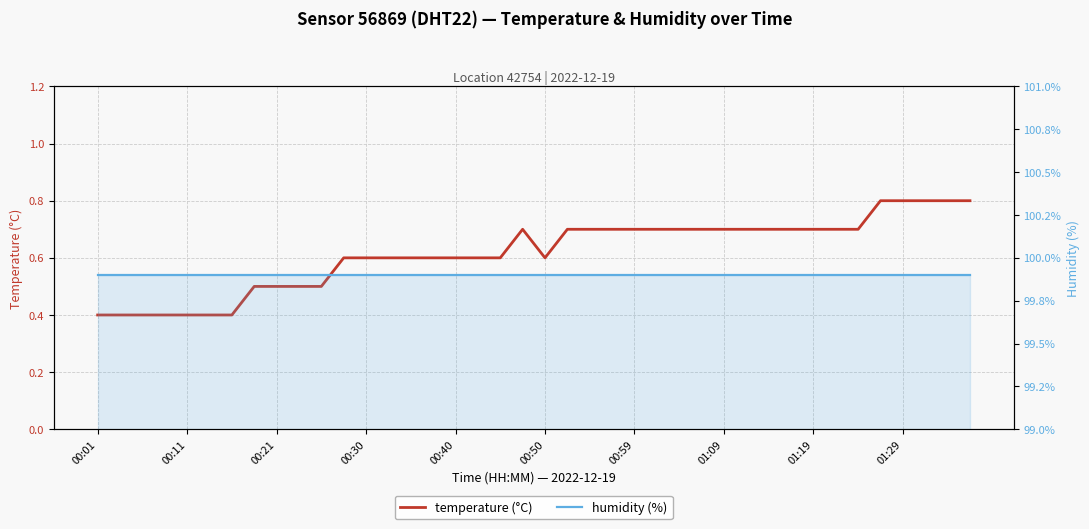

Rank the series by their maximum value, from lowest to highest.

temperature (°C), humidity (%)